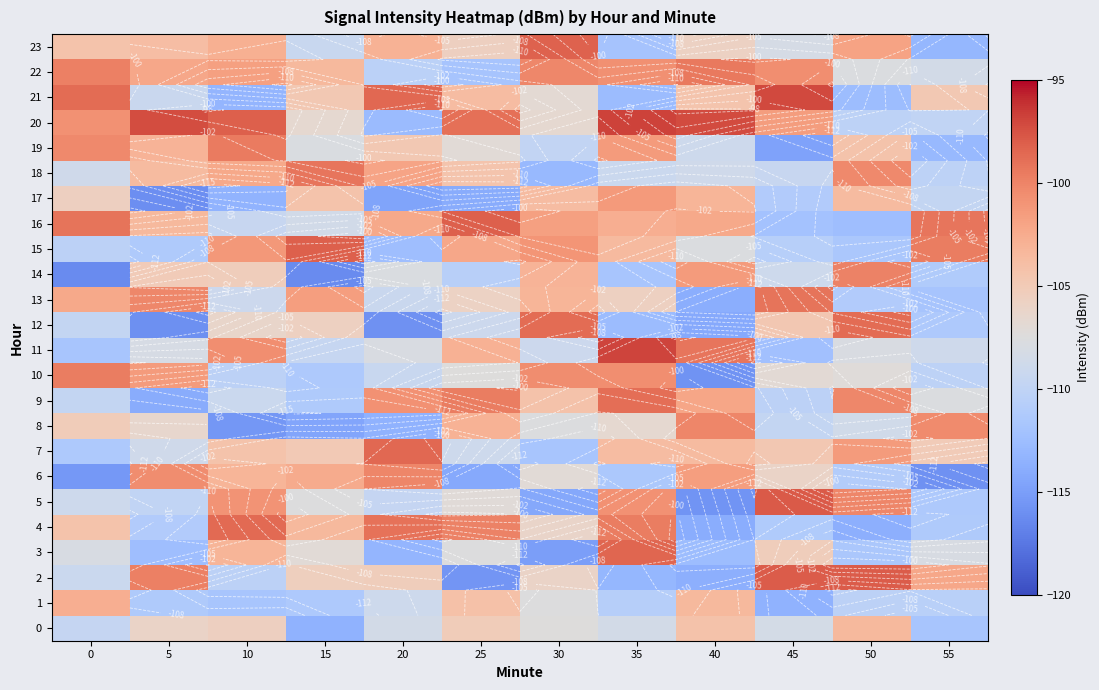

Is it true that 13 equals -167.0 at 40?

False